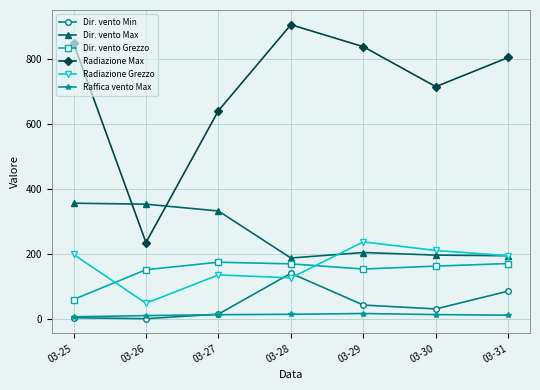

Which series has the widest spread of values?

Radiazione Max